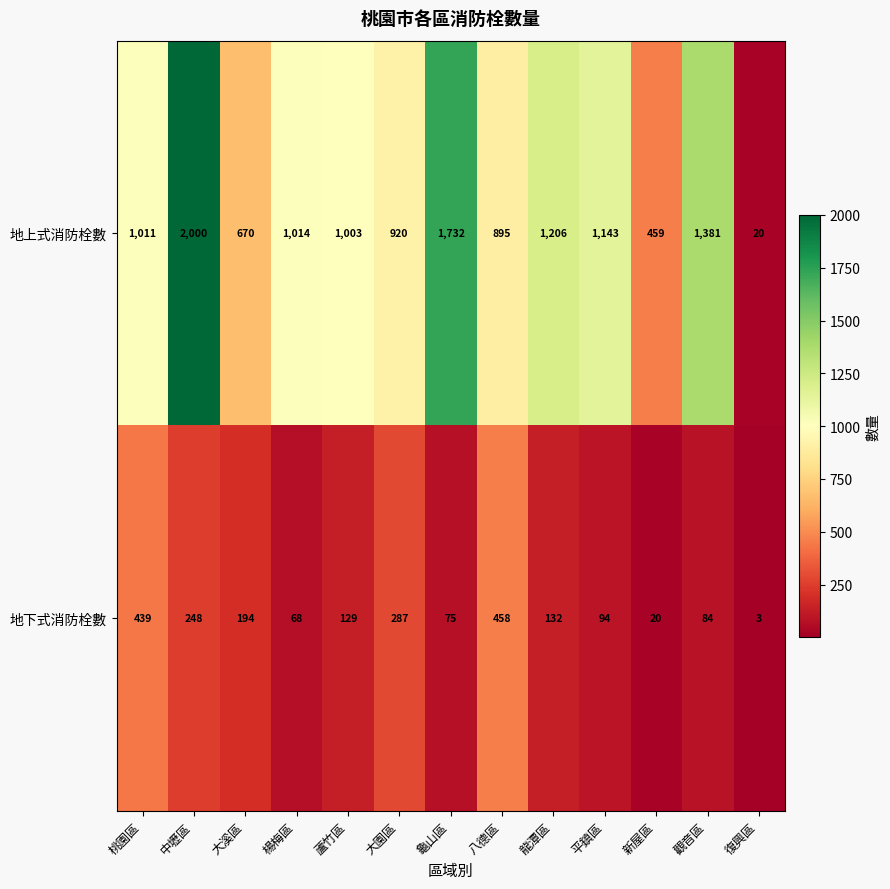

List the series in order of their overall mean, lowest first.

地下式消防栓數, 地上式消防栓數